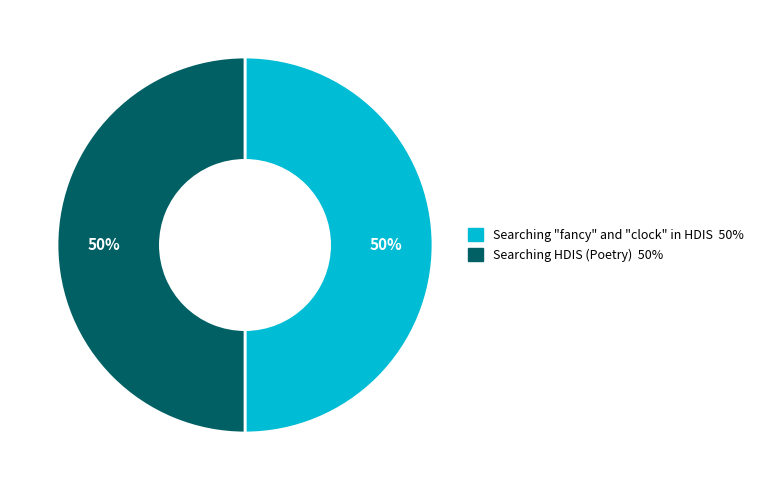

To the nearest percent, what is the average slice percentage?

50%